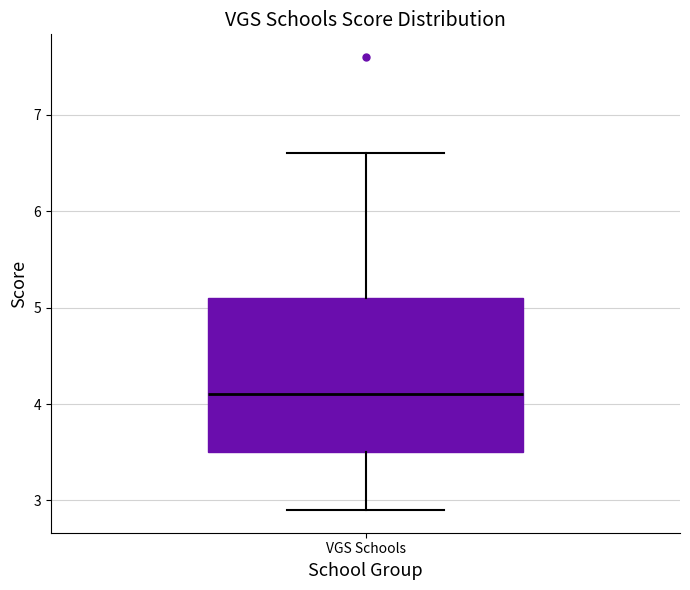

Transcribe this box plot: give where the median line is, the range the box spans, and where the two whiskers end, as read against the y-axis. The values are not printed on the chart, so give them approximately, as read against the axis.

median 4.1, box 3.5 to 5.1, whiskers 2.9 to 6.6